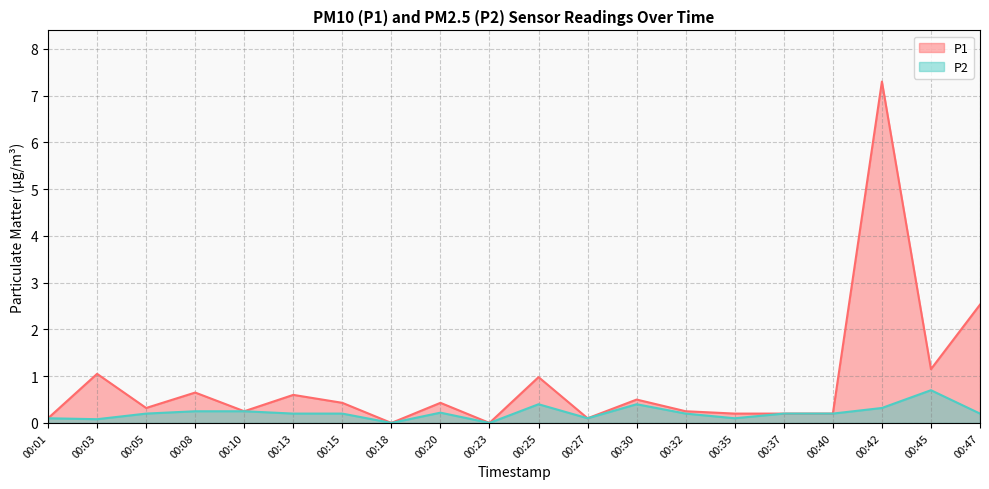

What is the greatest value displayed?

7.3